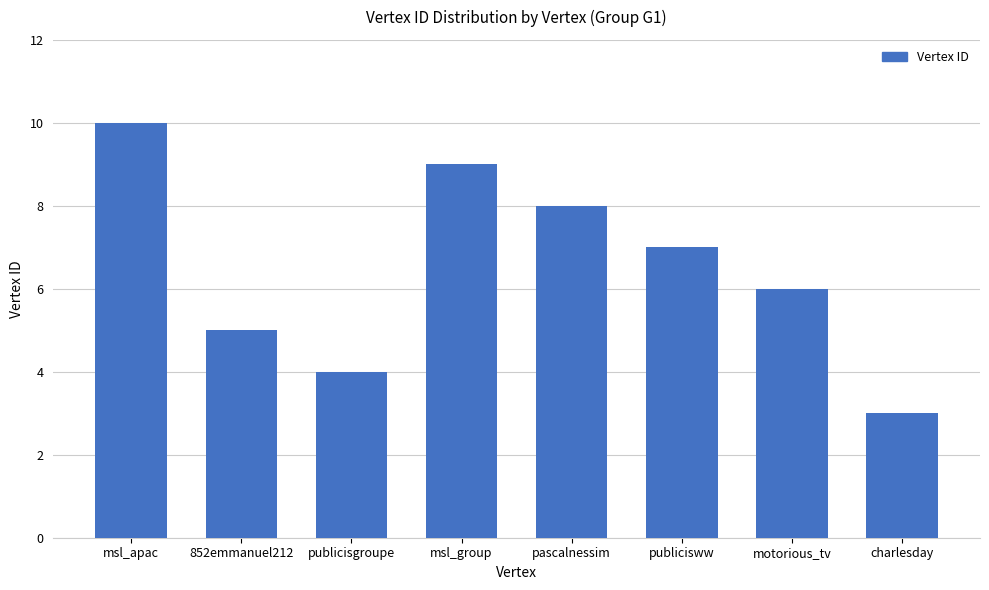

What is the change in value from pascalnessim to motorious_tv?

-2